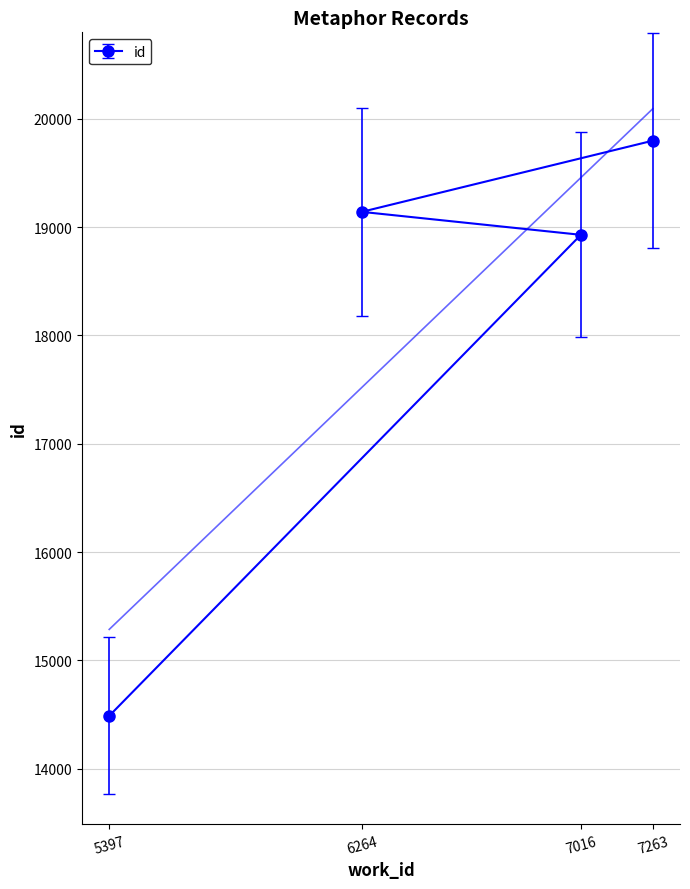

Approximately how many times larger is the value at 7016 compared to 6264?

1.0